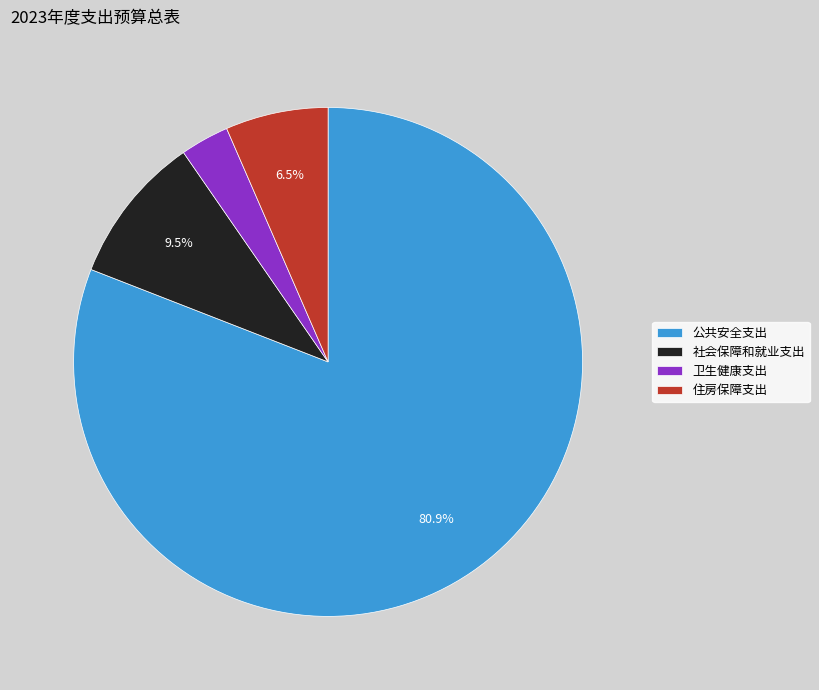

Rank the categories by value from highest to lowest.

公共安全支出, 社会保障和就业支出, 住房保障支出, 卫生健康支出